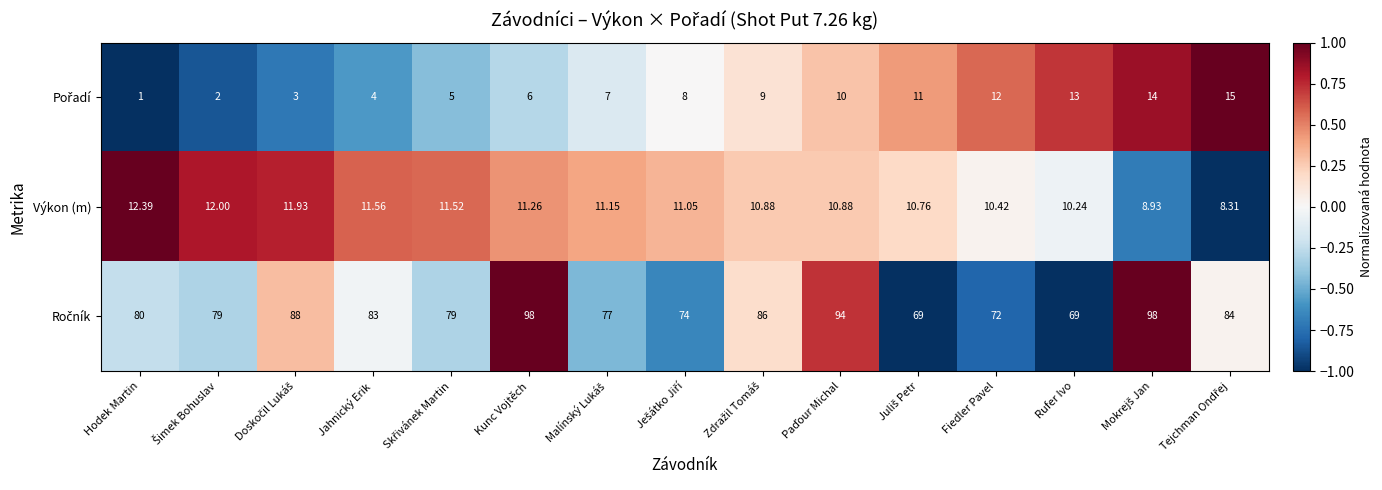

At which label does Výkon (m) first exceed 11?

Hodek Martin